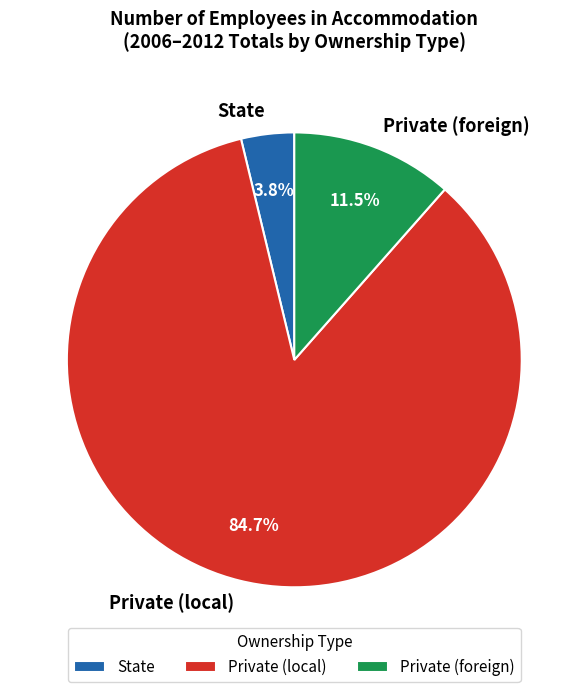

To the nearest percent, what is the average slice percentage?

33%